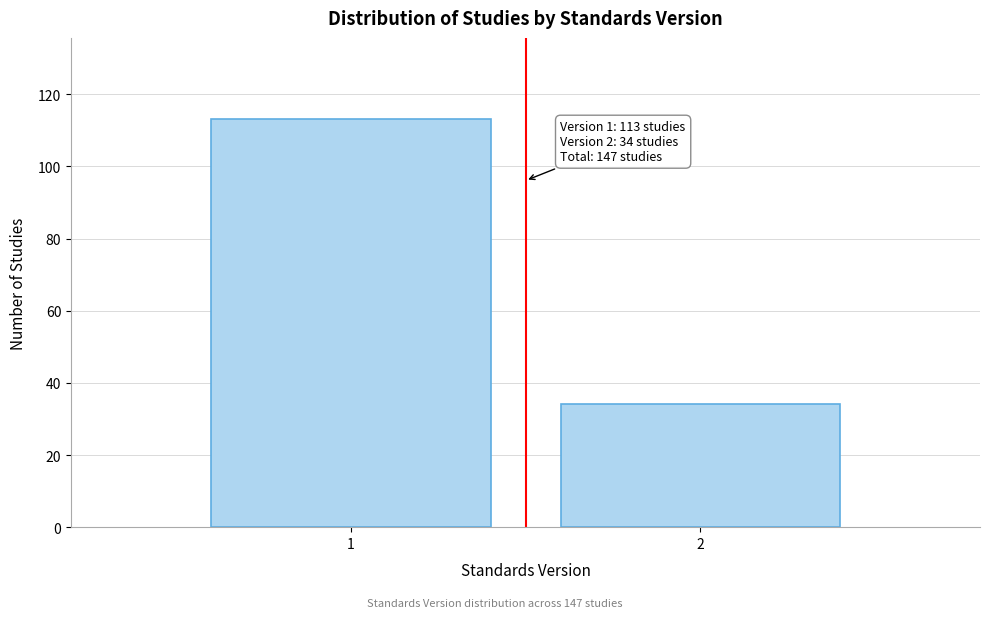

Reading left to right, what are all the values shown in this chart?

1=113	2=34